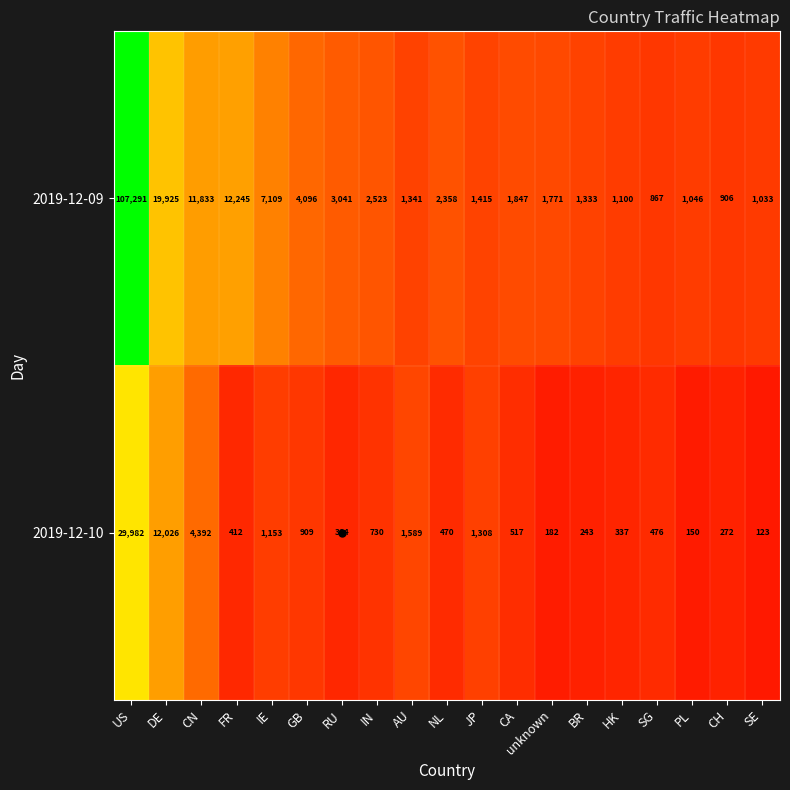

At which category does the chart reach its peak across all series?

US